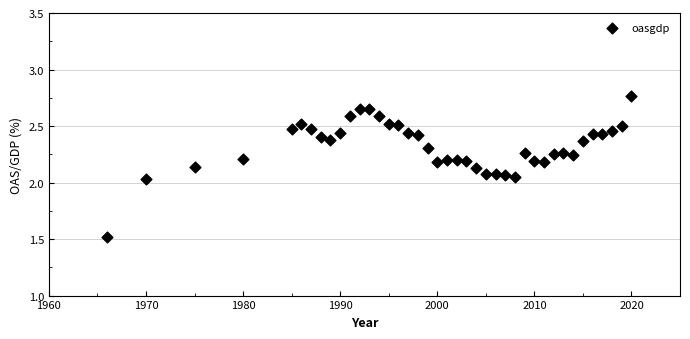

What is the range of X values (max minus min)?

54.0